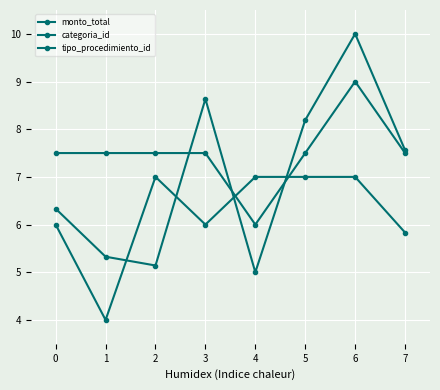

At which category does categoria_id reach its first local peak?

2